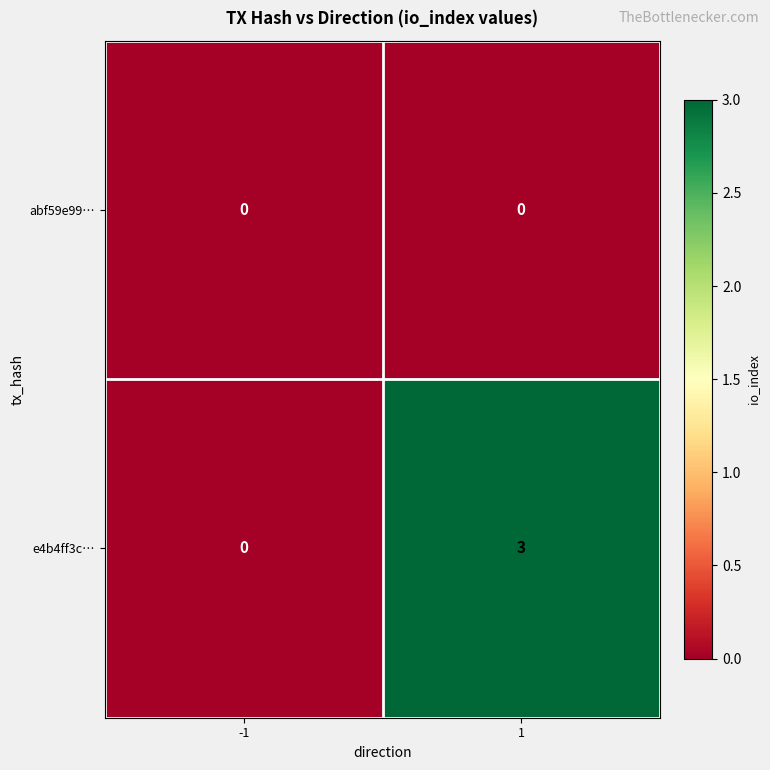

Rank the series at 1 from lowest to highest value.

abf59e99…, e4b4ff3c…